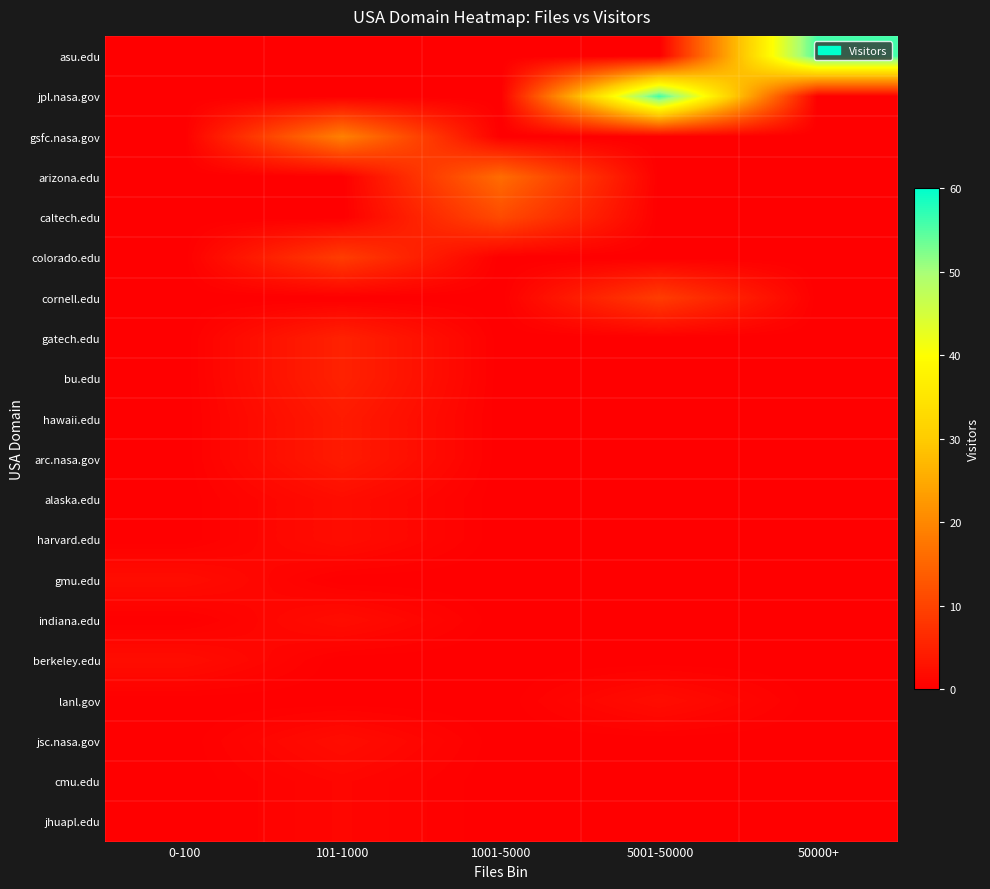

What is the greatest value displayed?

56